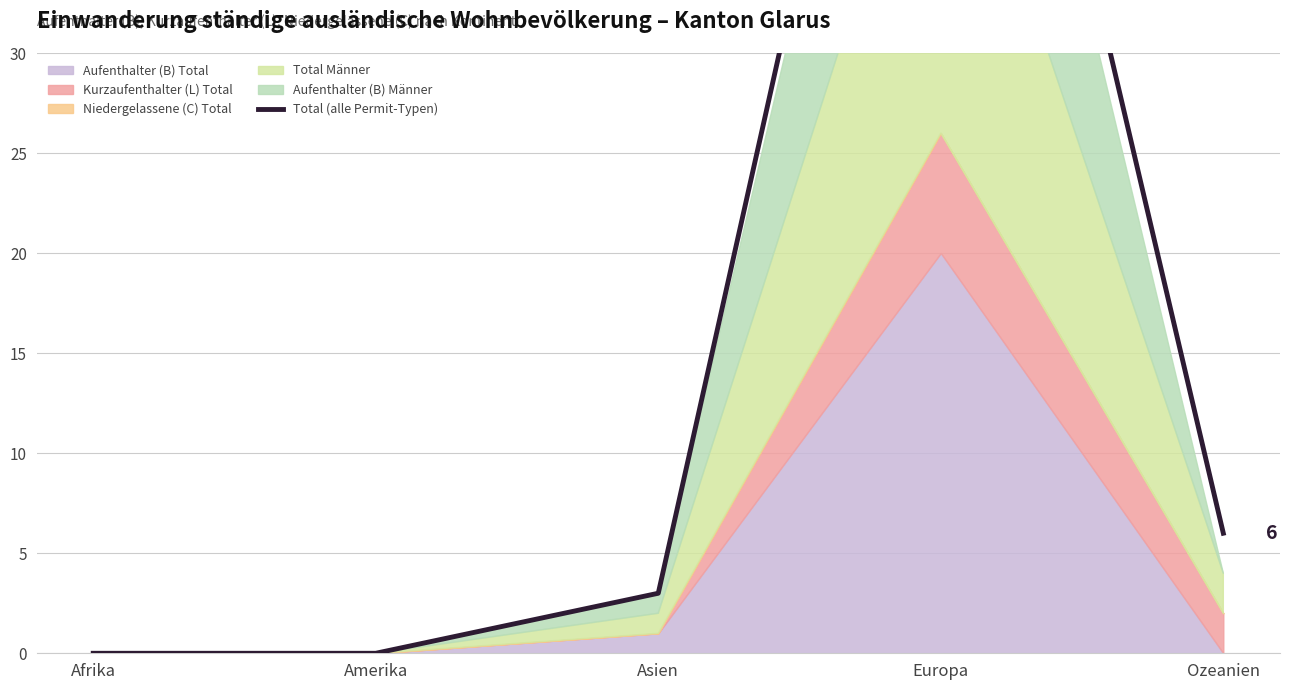

List the labels in order of value, largest first.

Europa, Ozeanien, Asien, Afrika, Amerika